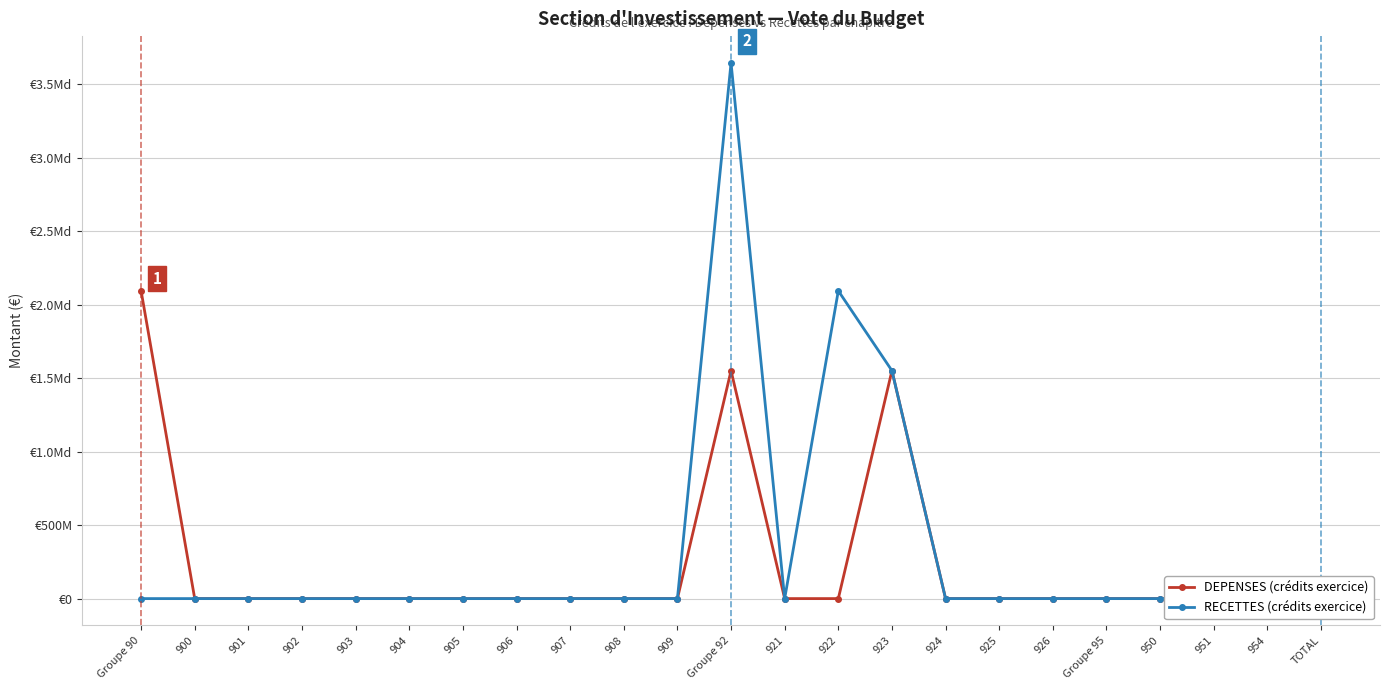

Reading right to left, extract all data points from this chart.

DEPENSES (crédits exercice): TOTAL=0	954=0	951=0	950=0	Groupe 95=0	926=0	925=0	924=0	923=1551312620	922=0	921=0	Groupe 92=1551312620	909=0	908=0	907=0	906=0	905=0	904=0	903=0	902=0	901=0	900=0	Groupe 90=2094859189
RECETTES (crédits exercice): TOTAL=0	954=0	951=0	950=0	Groupe 95=0	926=0	925=0	924=0	923=1551312620	922=2094859189	921=0	Groupe 92=3646171809	909=0	908=0	907=0	906=0	905=0	904=0	903=0	902=0	901=0	900=0	Groupe 90=0